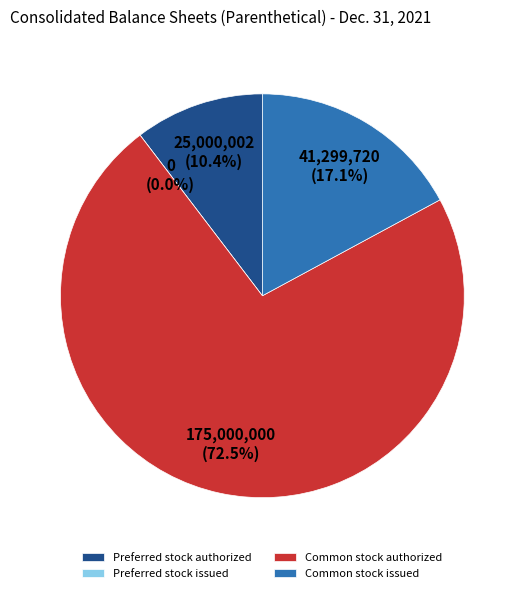

Which slice is the smallest?

Preferred stock issued